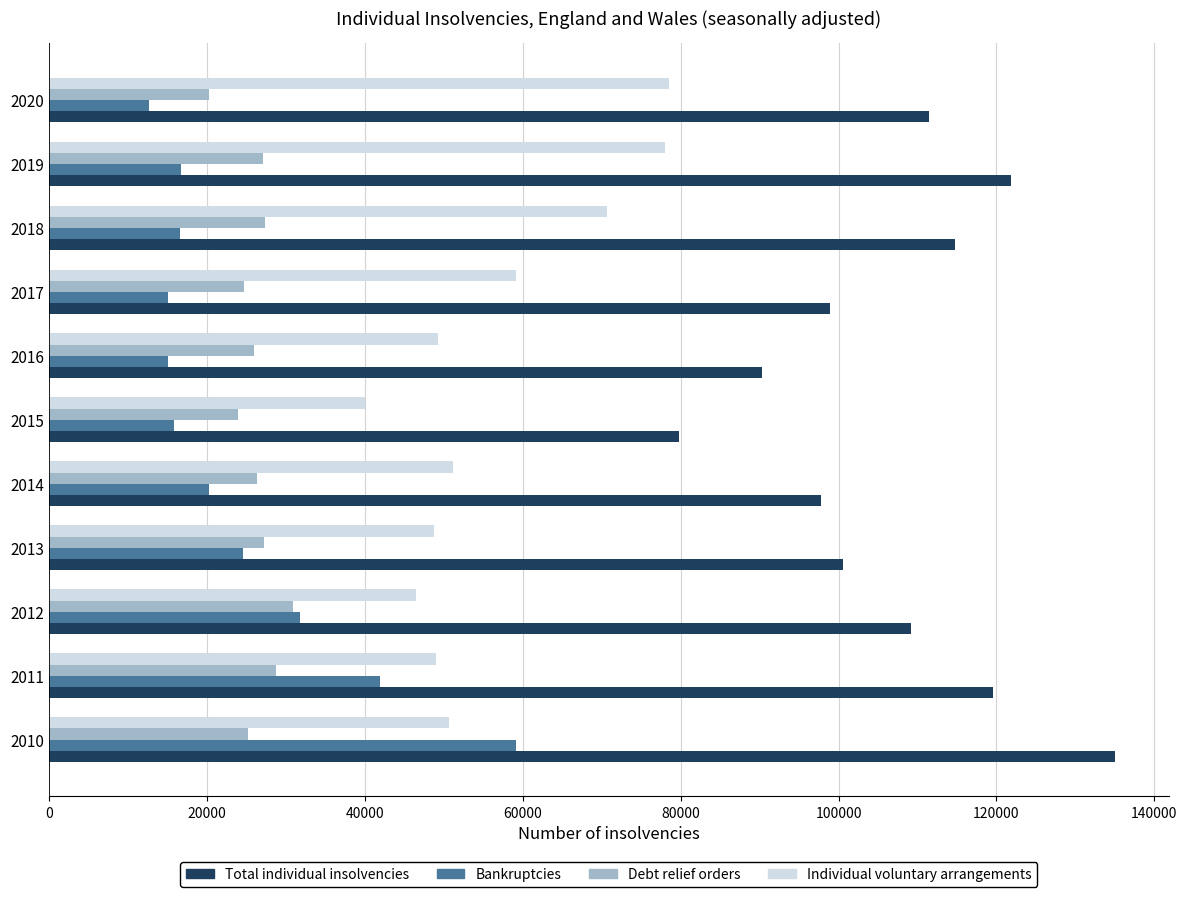

What is the minimum value for Individual voluntary arrangements?

40017